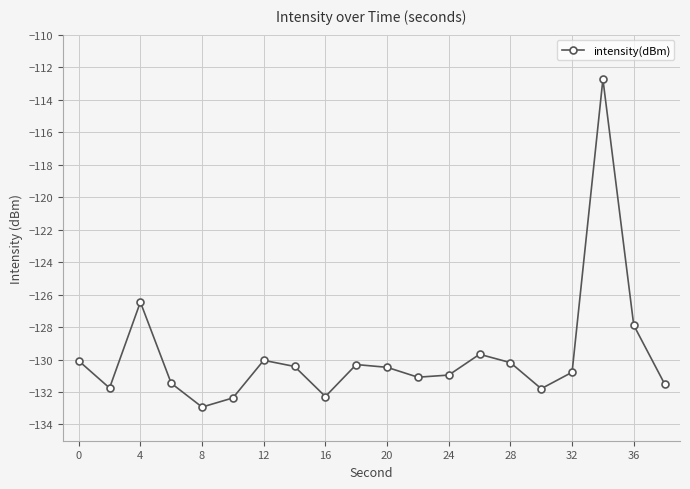

What is the value of the 5th point from the left?

-132.9